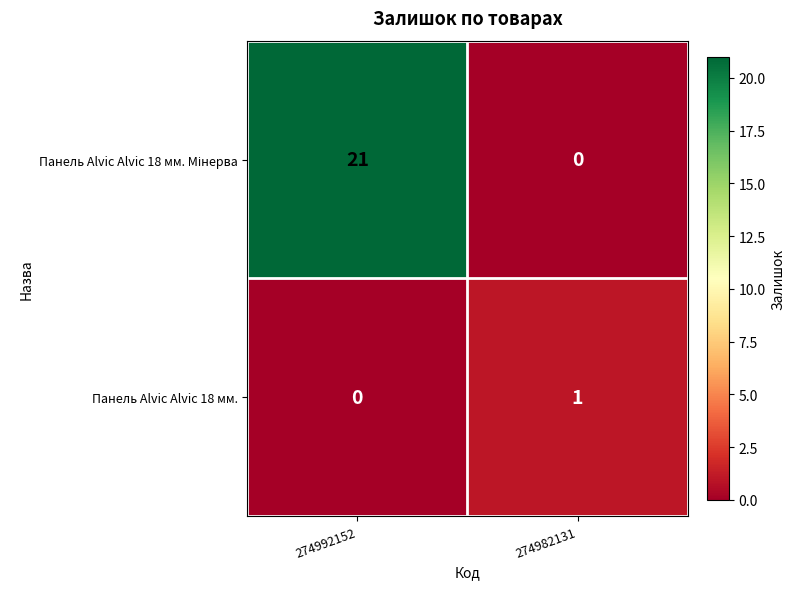

List the labels in order of Панель Alvic Alvic 18 мм. value, largest first.

274982131, 274992152